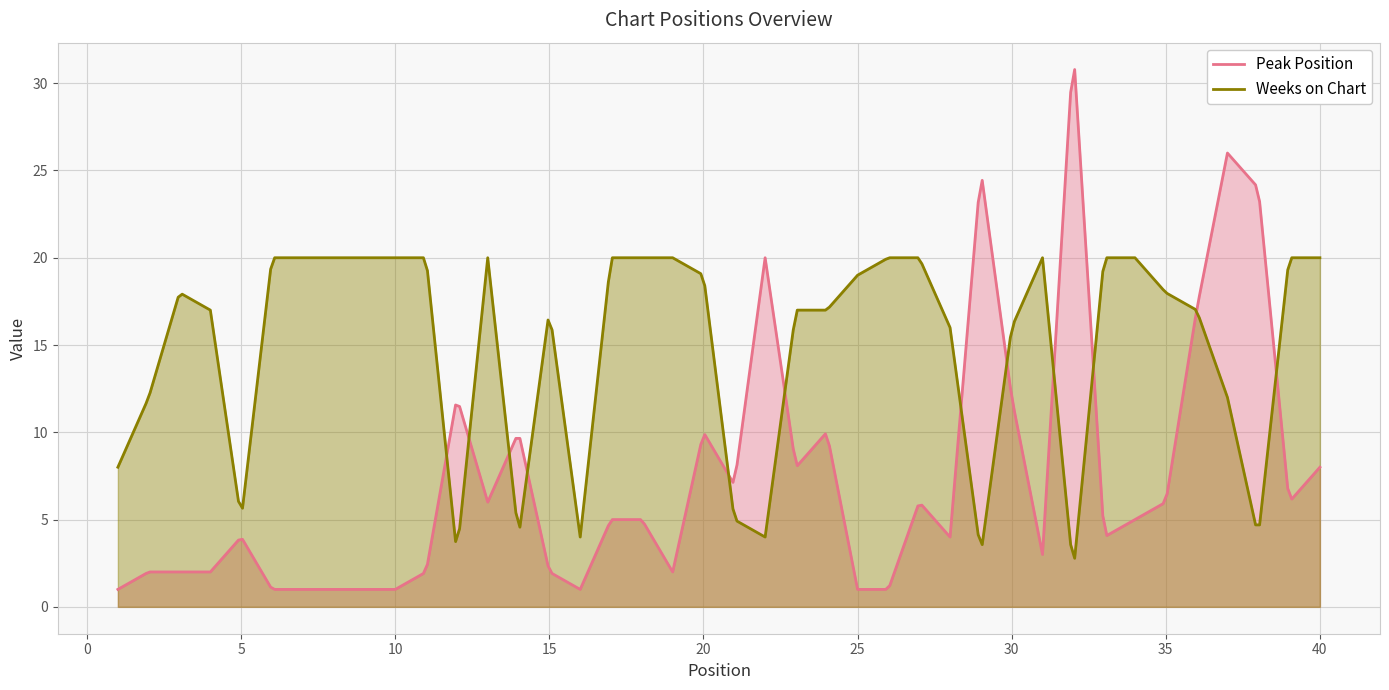

Does the chart have visible grid lines?

Yes